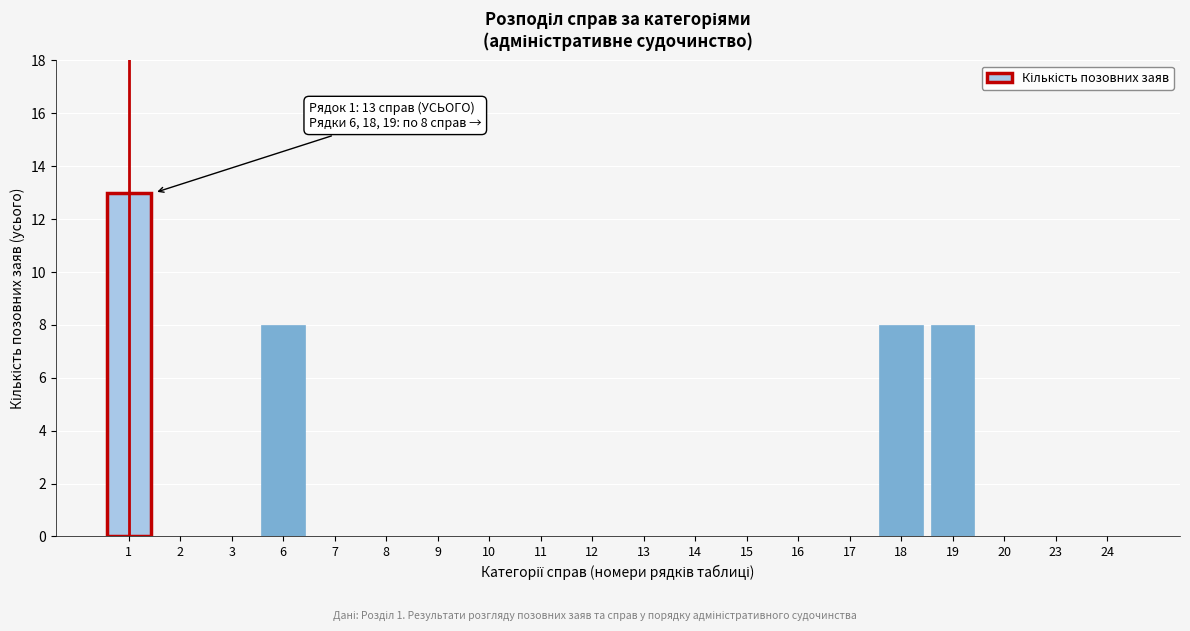

Between 6 and 3, which is larger?

6